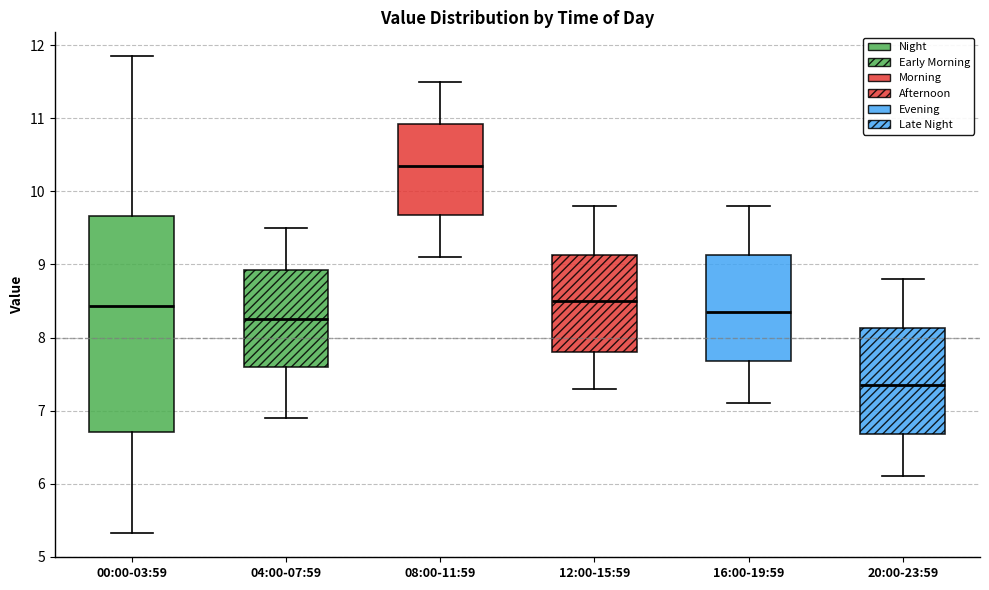

Reading left to right, read every box against the y-axis: the position of its median line, the range the box covers, and the ends of its whiskers. The values are not printed on the chart, so give them approximately, as read against the axis.

00:00-03:59: median 8.4, box 6.7 to 9.7, whiskers 5.3 to 11.9
04:00-07:59: median 8.3, box 7.6 to 8.9, whiskers 6.9 to 9.5
08:00-11:59: median 10.4, box 9.7 to 10.9, whiskers 9.1 to 11.5
12:00-15:59: median 8.5, box 7.8 to 9.1, whiskers 7.3 to 9.8
16:00-19:59: median 8.4, box 7.7 to 9.1, whiskers 7.1 to 9.8
20:00-23:59: median 7.4, box 6.7 to 8.1, whiskers 6.1 to 8.8